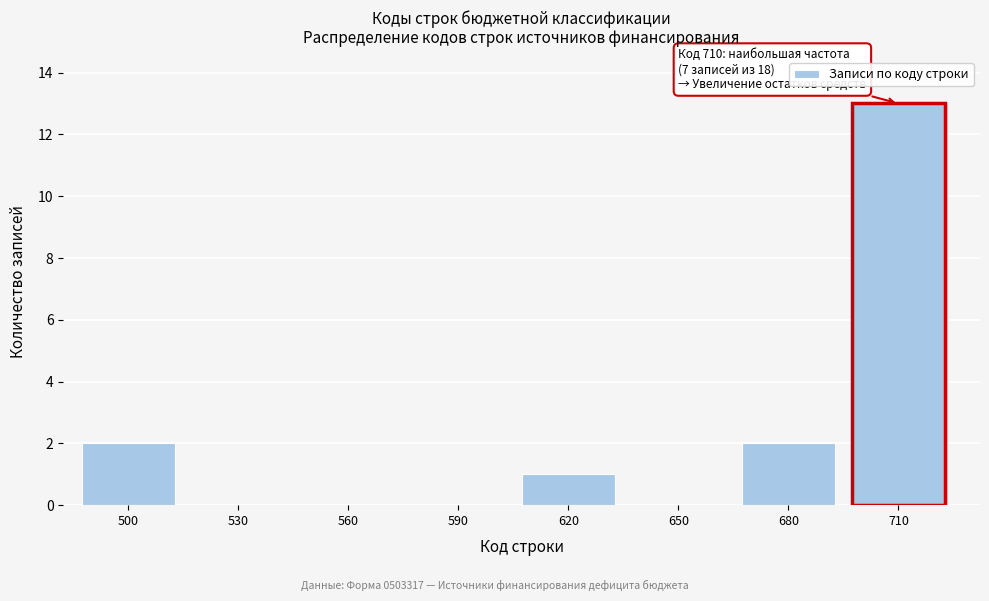

Reading right to left, extract all data points from this chart.

710=13	680=2	650=0	620=1	590=0	560=0	530=0	500=2